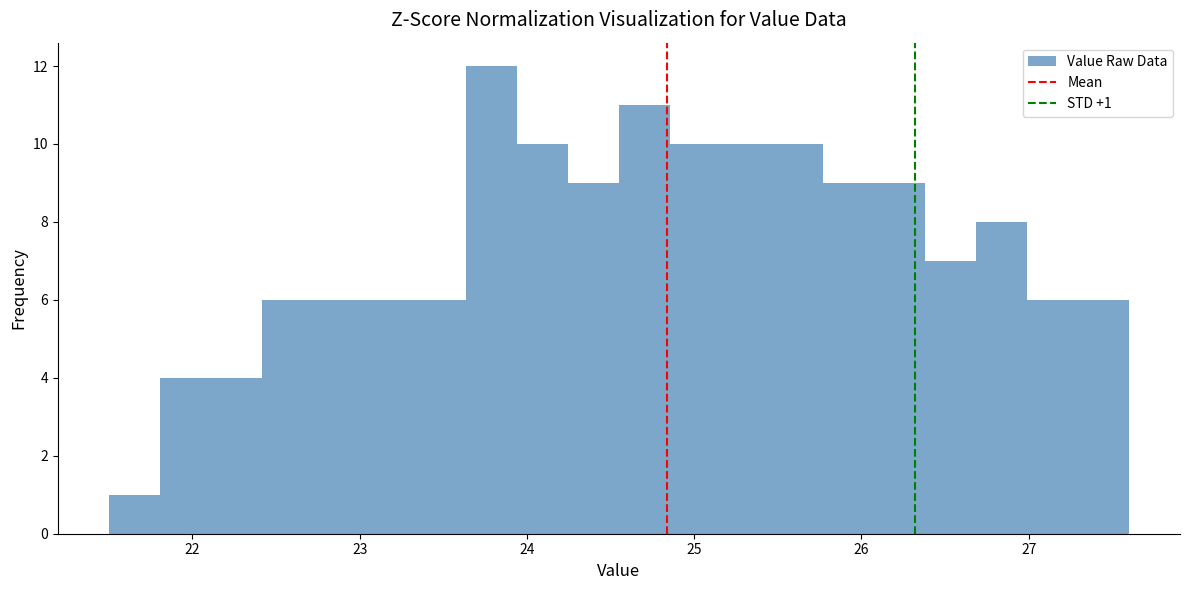

Read against the x-axis, roughly where is the centre of the tallest bar?

23.8